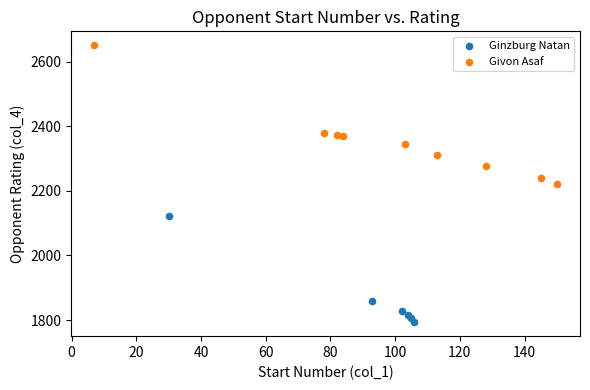

Which series has the largest Y range (max minus min)?

Givon Asaf